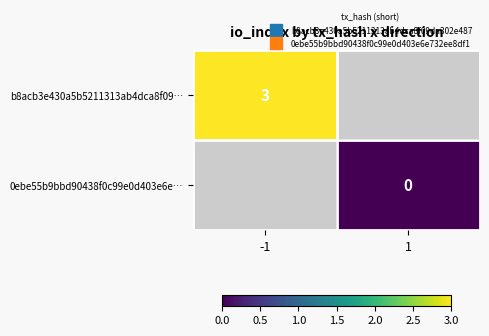

Is the value of 0ebe55b9bbd90438f0c99e0d403e6e… at 1 greater than the value of b8acb3e430a5b5211313ab4dca8f09… at -1?

No